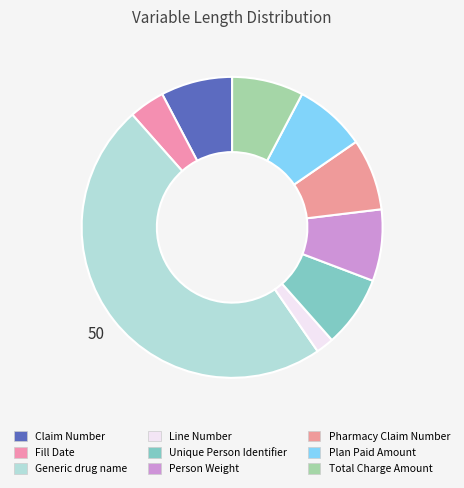

What is the largest slice in the pie chart?

Generic drug name